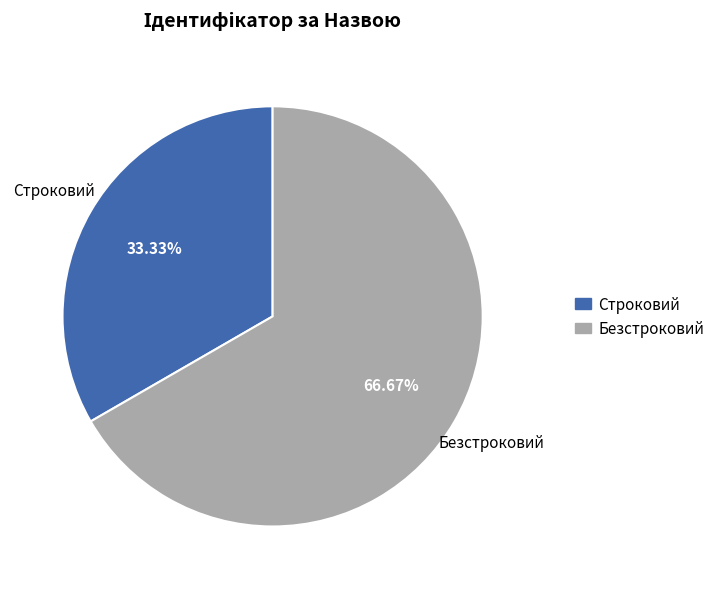

To the nearest percent, what portion does Строковий represent?

33%